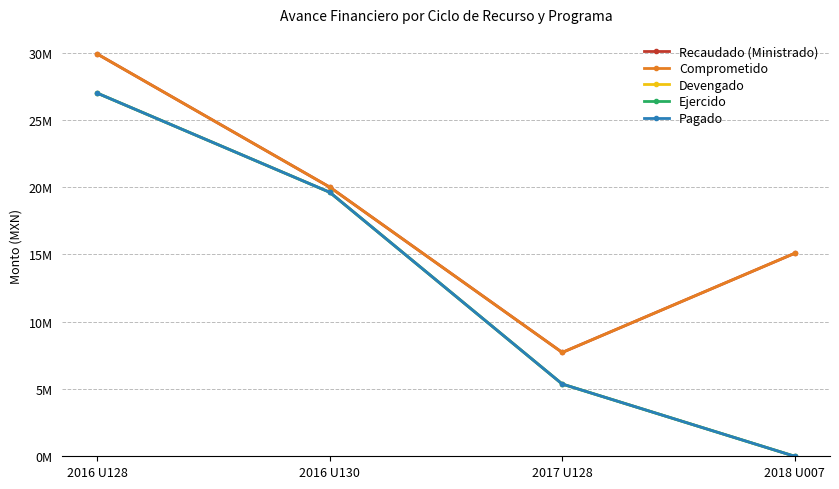

Rank the series at 2016 U130 from highest to lowest value.

Recaudado (Ministrado), Comprometido, Devengado, Ejercido, Pagado